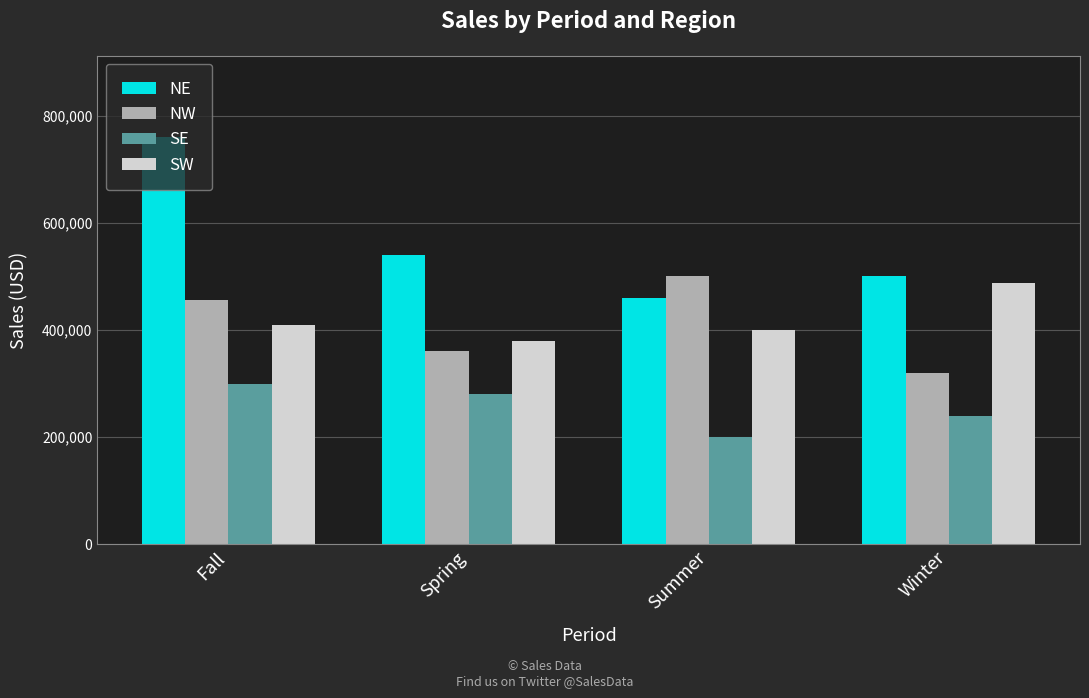

The value of SE at Winter is 240000. True or false?

True